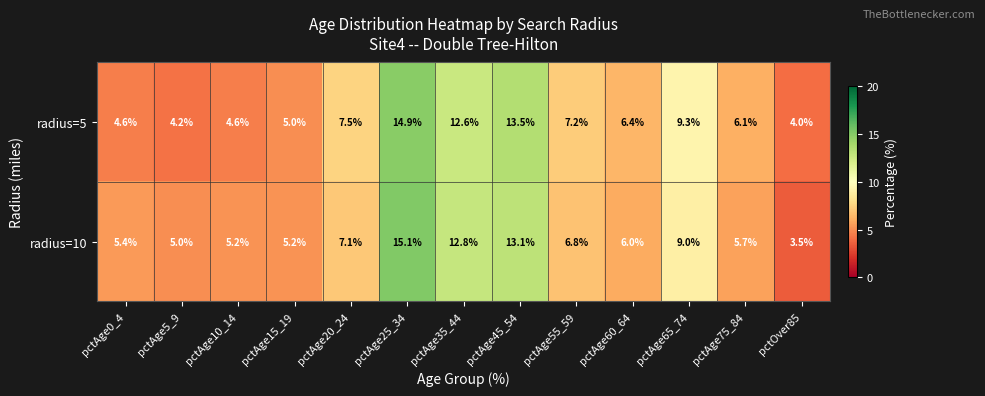

Reading right to left, transcribe all the data shown in this chart.

radius=5: pctOver85=4.0	pctAge75_84=6.1	pctAge65_74=9.3	pctAge60_64=6.4	pctAge55_59=7.2	pctAge45_54=13.5	pctAge35_44=12.6	pctAge25_34=14.9	pctAge20_24=7.5	pctAge15_19=5.0	pctAge10_14=4.6	pctAge5_9=4.2	pctAge0_4=4.6
radius=10: pctOver85=3.5	pctAge75_84=5.7	pctAge65_74=9.0	pctAge60_64=6.0	pctAge55_59=6.8	pctAge45_54=13.1	pctAge35_44=12.8	pctAge25_34=15.1	pctAge20_24=7.1	pctAge15_19=5.2	pctAge10_14=5.2	pctAge5_9=5.0	pctAge0_4=5.4